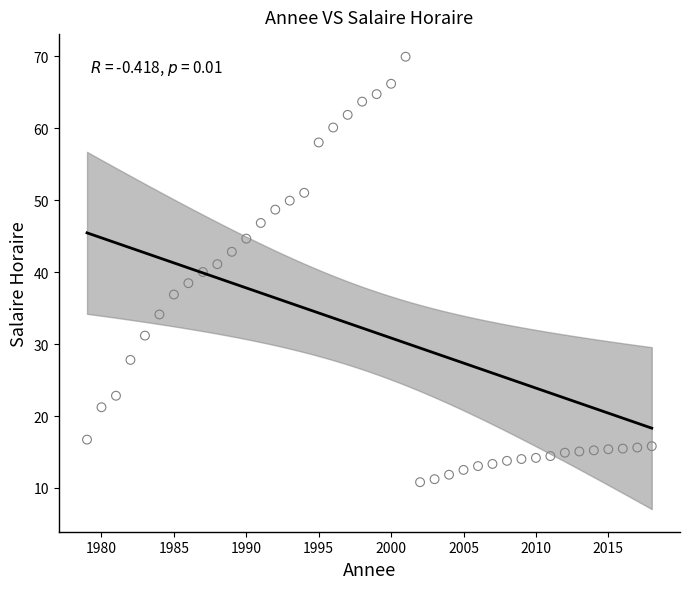

How many points are shown in the scatter plot?

40